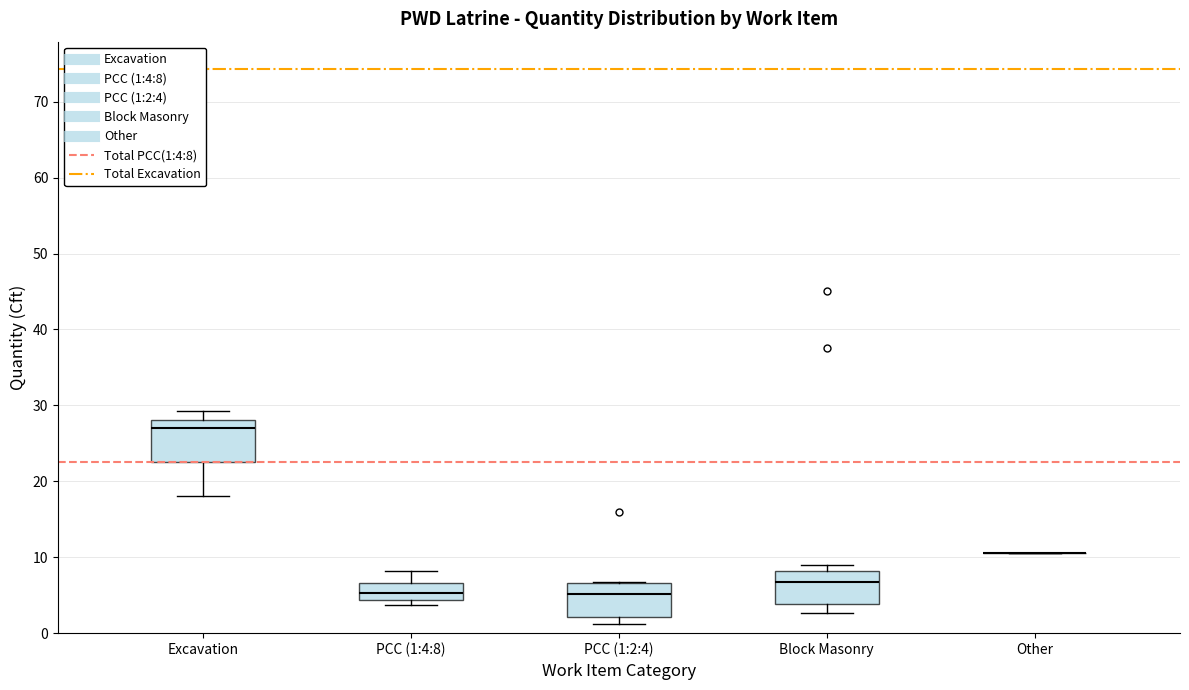

Reading left to right, read every box against the y-axis: the position of its median line, the range the box covers, and the ends of its whiskers. The values are not printed on the chart, so give them approximately, as read against the axis.

Excavation: median 27, box 23 to 28, whiskers 18 to 29
PCC (1:4:8): median 5, box 4 to 7, whiskers 4 (just below the box's lower edge) to 8
PCC (1:2:4): median 5, box 2 to 7, whiskers 1 to 7
Block Masonry: median 7, box 4 to 8, whiskers 3 to 9
Other: box collapsed to a line at 11, whiskers 11 to 11